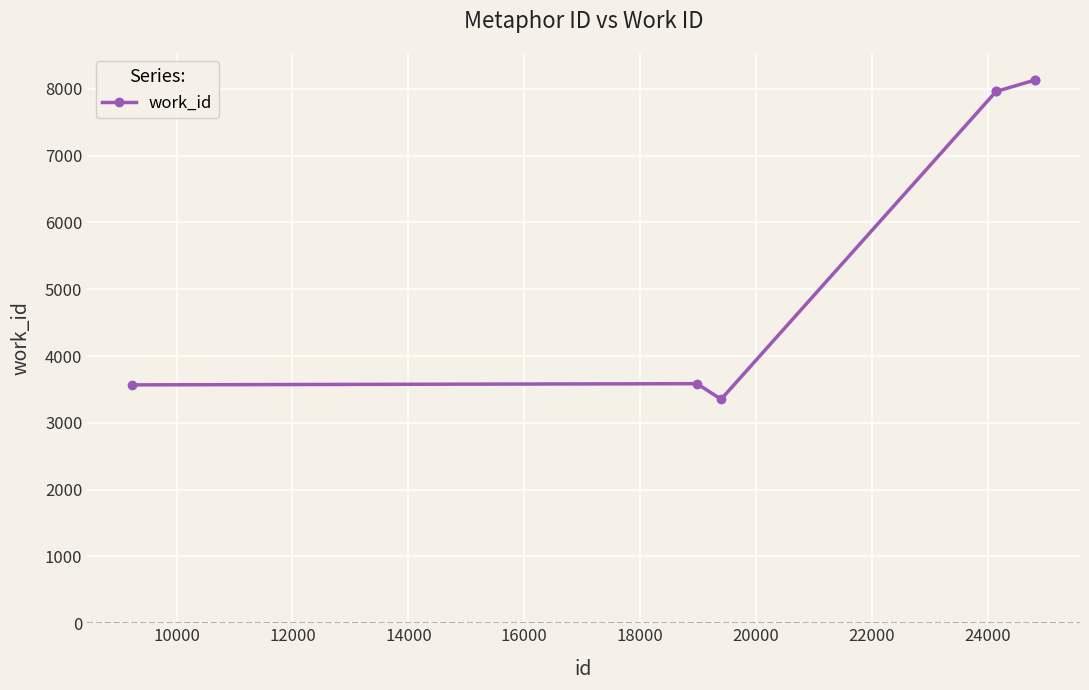

What is the minimum value shown in the chart?

3353